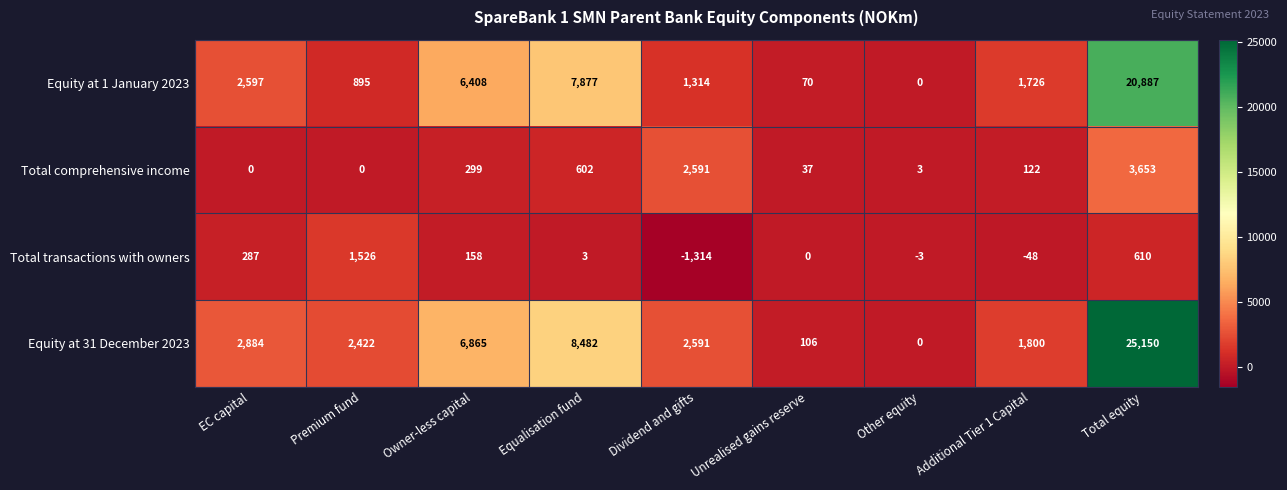

What is the maximum value for Total comprehensive income?

3653